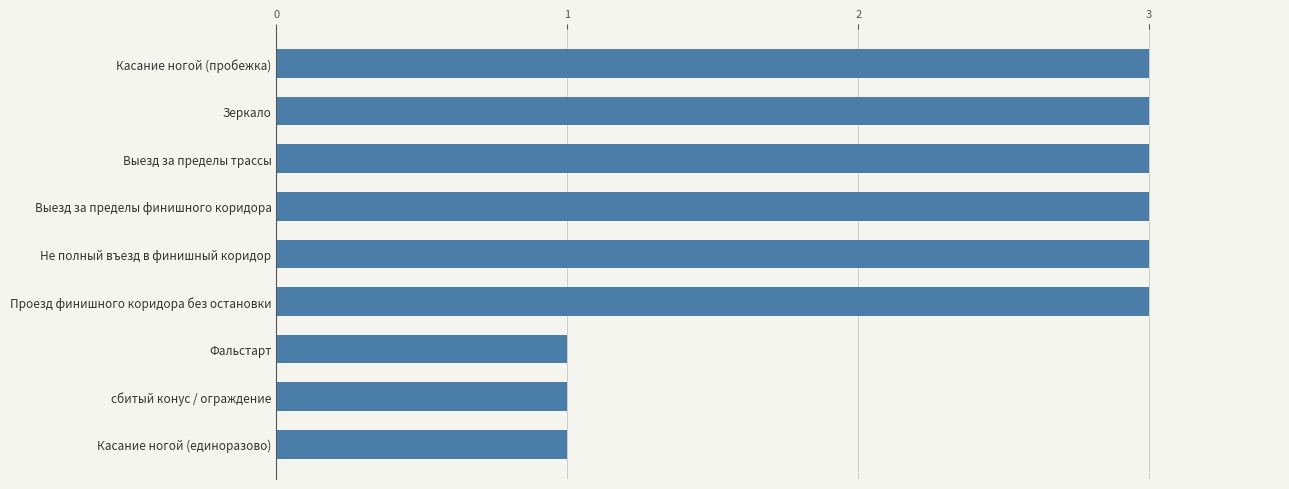

True or false: the data shows 5 at Проезд финишного коридора без остановки.

False